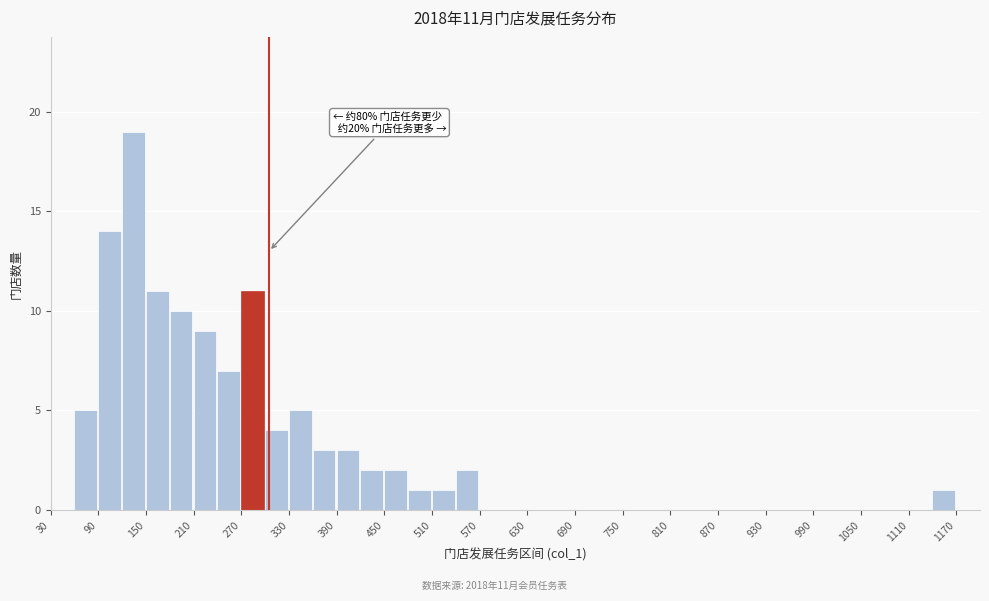

Read against the x-axis, roughly where is the centre of the tallest bar?

130